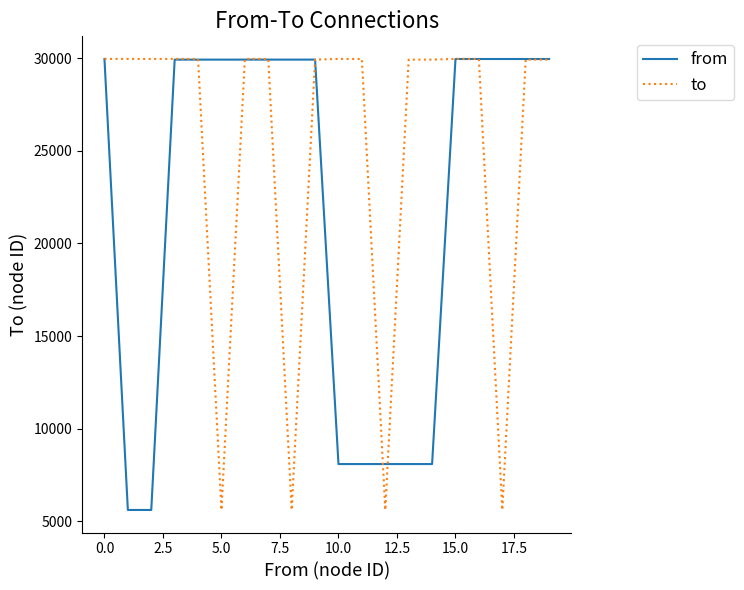

List the series in order of their overall mean, lowest first.

from, to